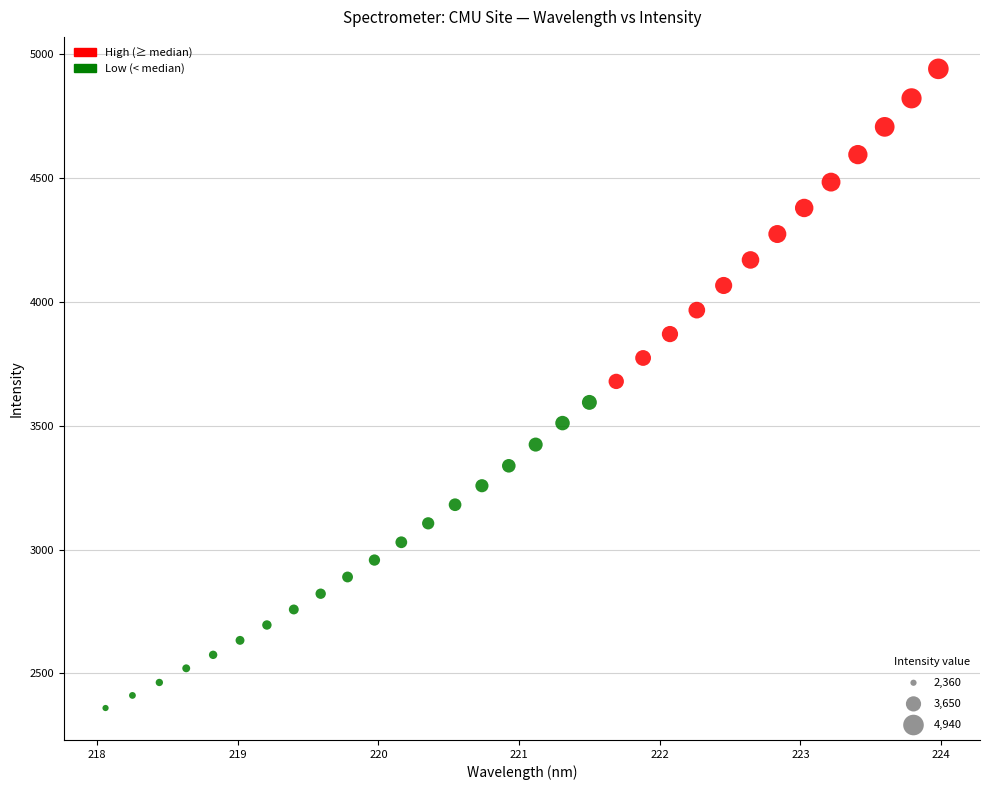

What is the range of Y values (max minus min)?

2579.7